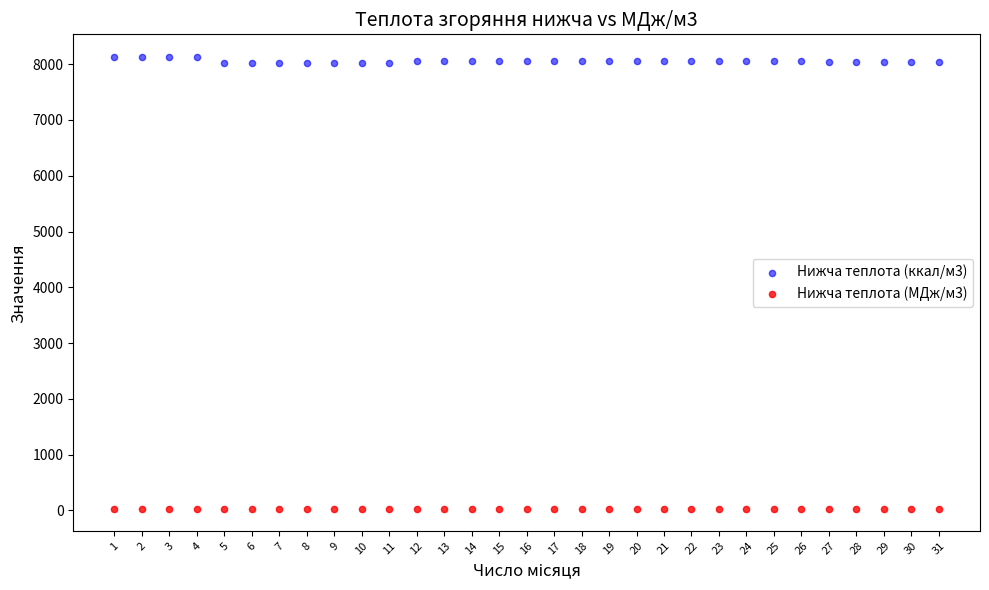

Across all data points, what is the range of Y values (max minus min)?

8096.7